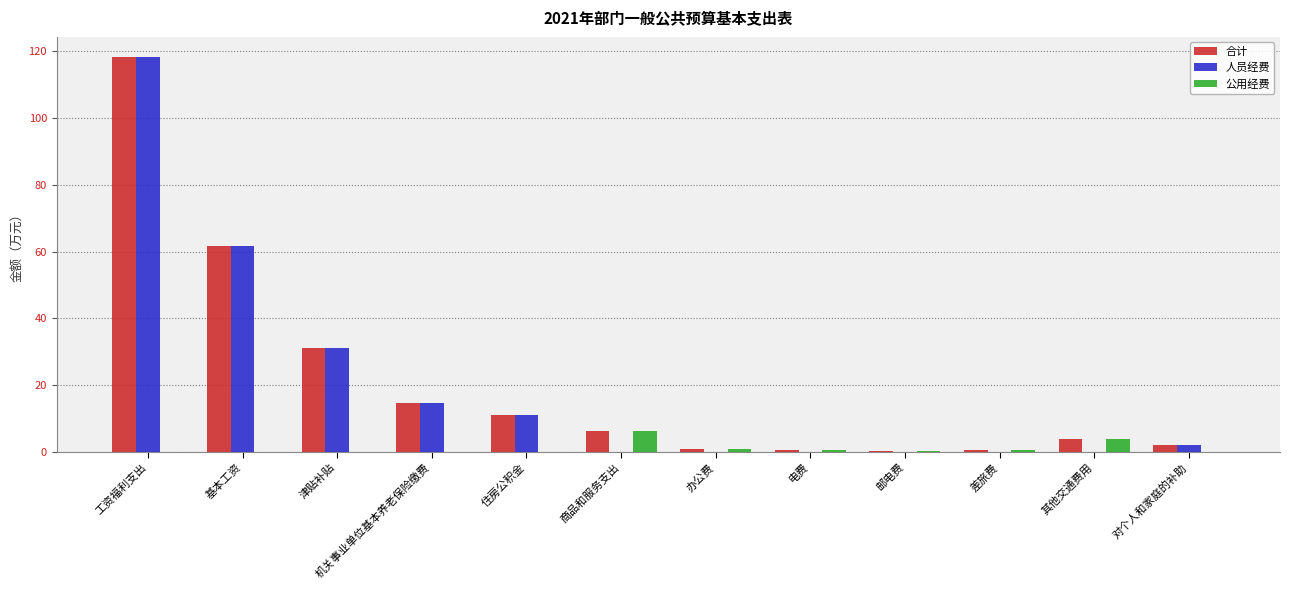

What is the approximate value of 人员经费 at 住房公积金?

10.9